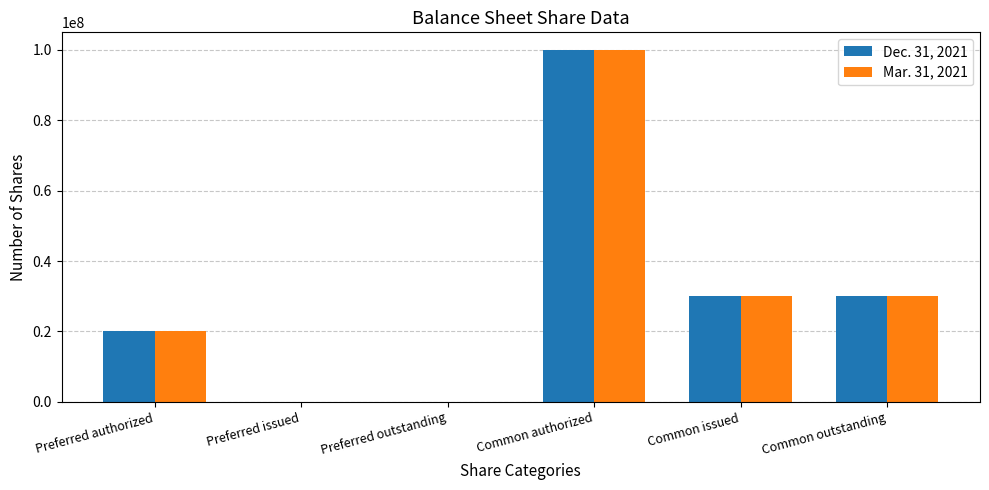

The value of Dec. 31, 2021 at Preferred outstanding is 50627882. True or false?

False